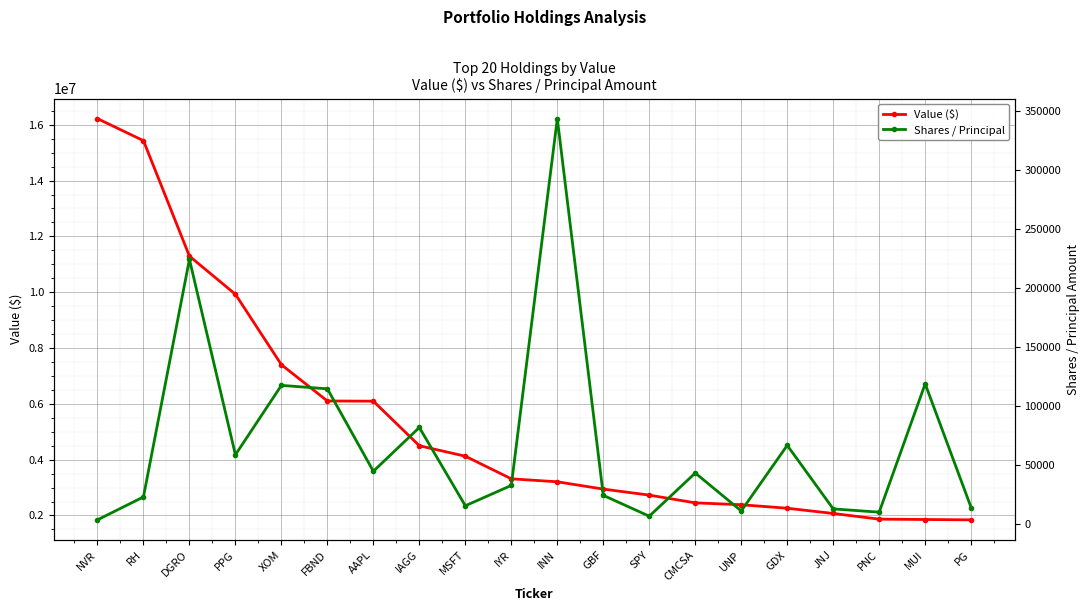

What is the sum of all Value ($) values?

108015000